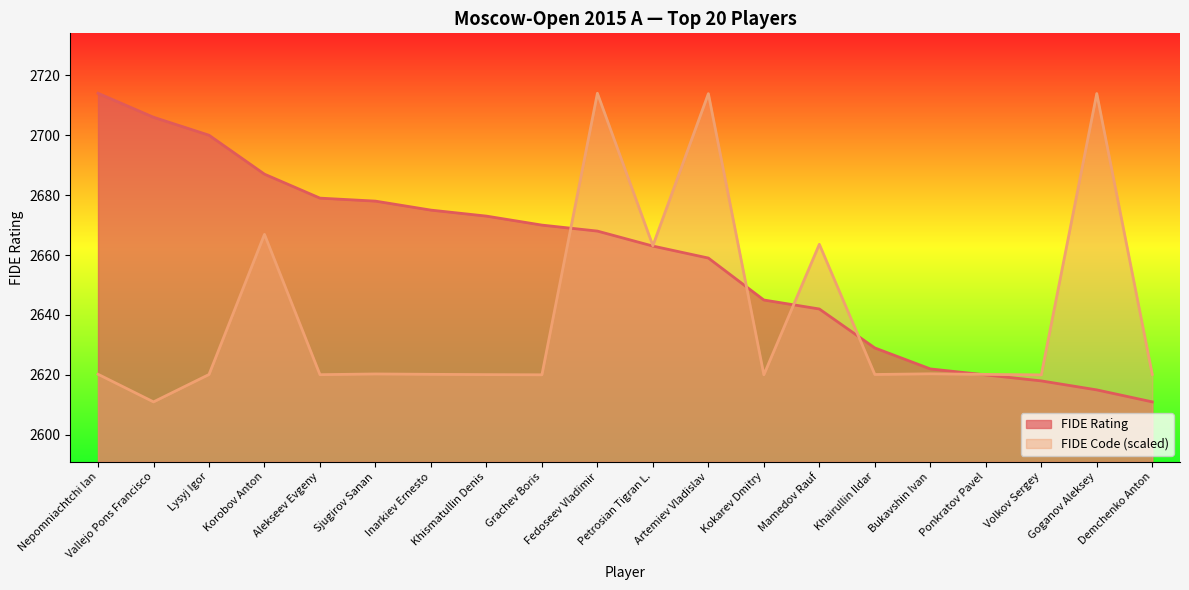

What is the average value of the FIDE Code series?

2640.4